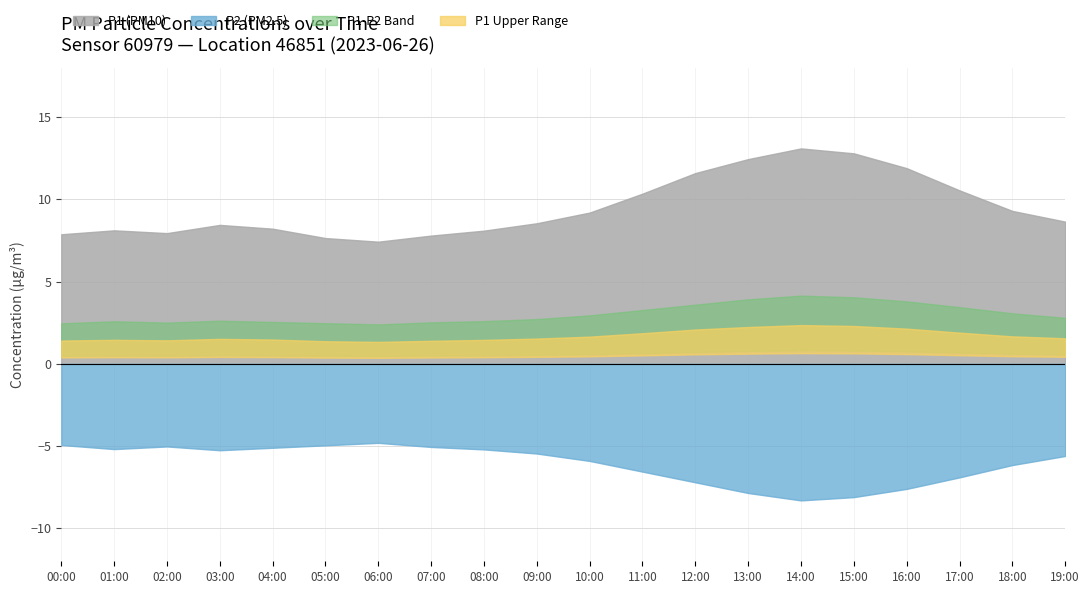

What is the label of the 20th point from the left?

19:00